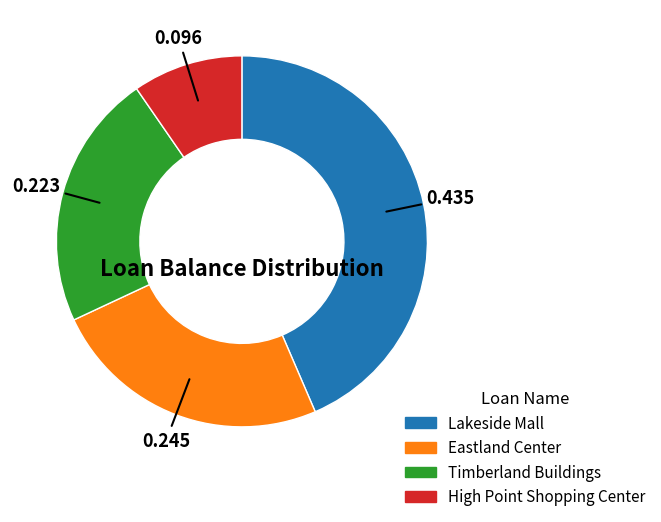

Combined, do Lakeside Mall and Timberland Buildings account for over 50%?

Yes